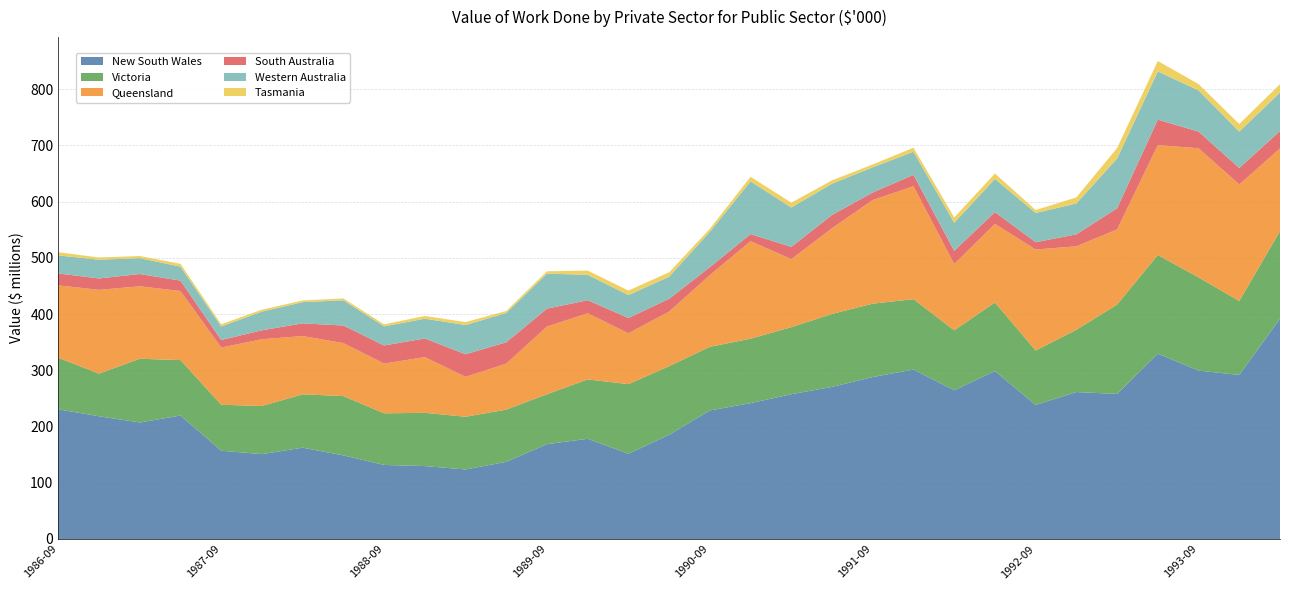

Reading right to left, transcribe all the data shown in this chart.

New South Wales: 391934	291746	299453	329587	257958	261335	238363	298620	264509	301314	288015	270488	257507	241622	228596	185342	151580	178230	168675	137263	123627	129685	131705	148655	162407	150903	157015	219595	207167	218255	230588
Victoria: 155577	131466	165716	175482	158939	110714	96789	121978	106511	125201	130480	129716	119140	114605	113183	122013	123795	105533	88784	92744	93762	94697	91761	105442	94900	85587	81690	98523	113358	75845	91728
Queensland: 147020	207295	229696	195430	133604	148493	179584	139712	117865	200839	184315	152464	121024	173390	127418	97105	90419	117603	120309	81825	70990	99067	88482	94243	103559	118746	101730	122906	128823	148959	128683
South Australia: 30964	29256	29639	45246	37635	21241	13057	20989	23567	20196	13411	23582	21808	12561	14280	22705	27181	23250	31873	37970	40139	33120	32193	31252	22624	15882	13444	18440	21857	20259	21163
Western Australia: 68488	64684	73300	85653	88680	54915	51896	59046	49873	41114	44792	55690	70038	93754	63044	39290	40815	45222	62210	52117	51992	35206	34012	44894	37703	33240	24050	24809	28219	33318	32109
Tasmania: 14898	13554	11235	18618	18444	10781	5270	9627	9448	7187	5084	5849	8544	8224	5142	7796	8002	7477	4208	3535	5172	4833	3576	3296	2994	3472	3895	5085	3810	3943	5699